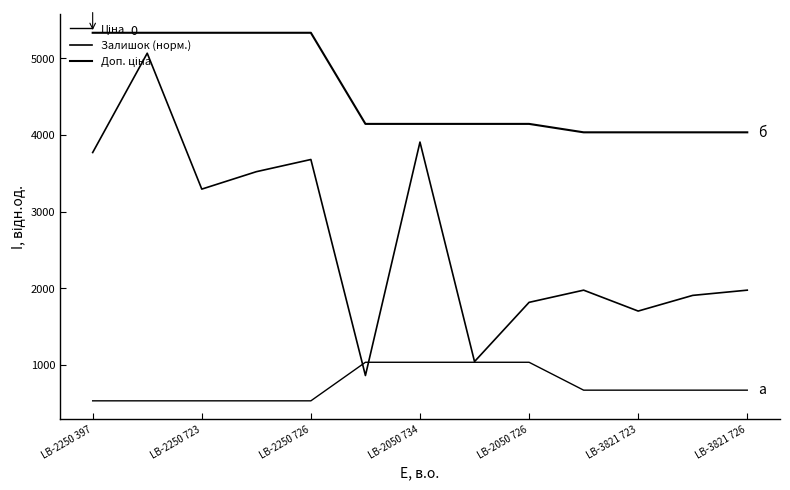

Is this an area chart (filled region under the line)?

No